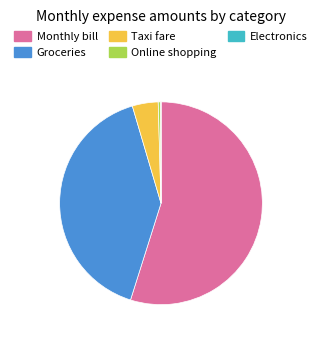

What is the majority slice?

Monthly bill